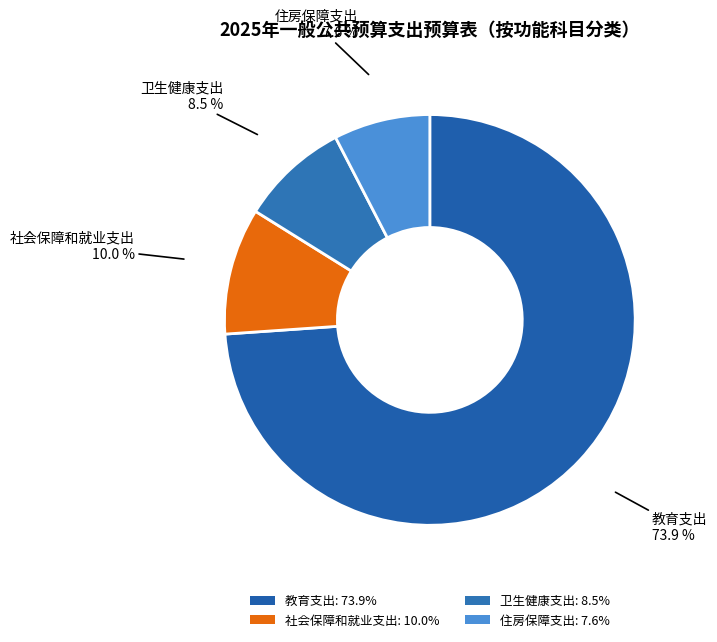

How many segments does this pie chart have?

4